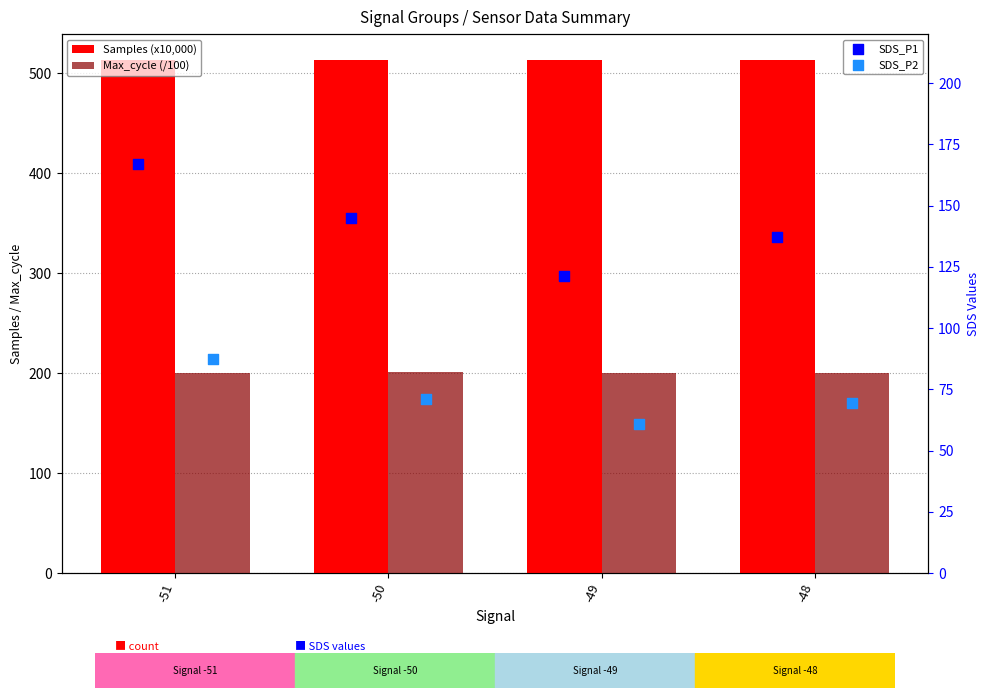

At how many categories does at least one series exceed 75?

4